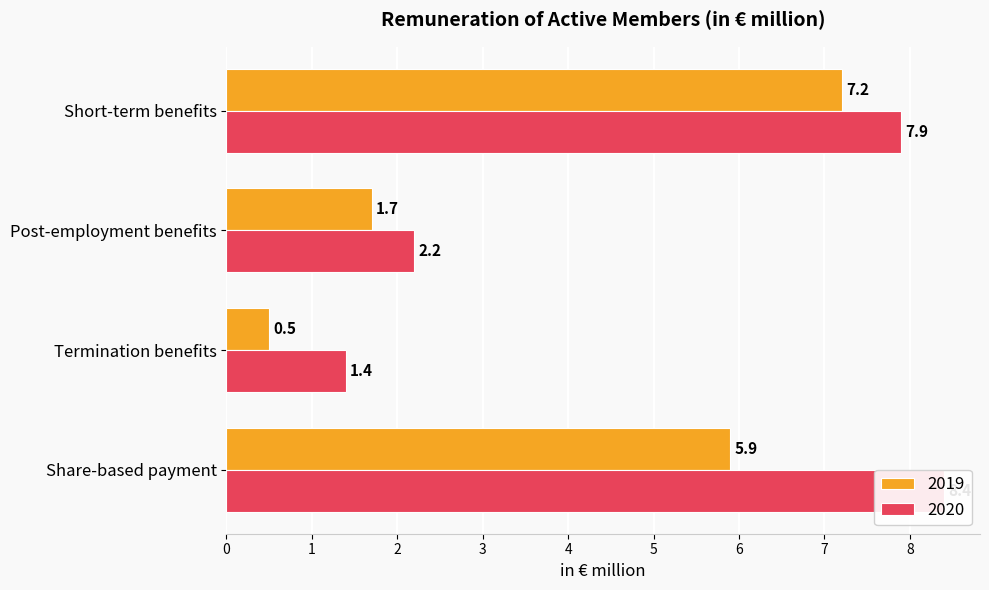

True or false: 2020 has a value of 2.4 at Termination benefits.

False